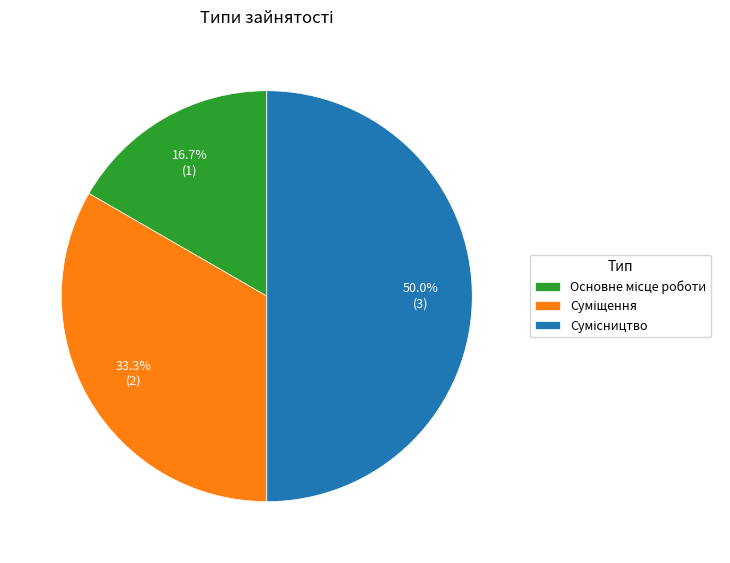

To the nearest percent, what is the difference between the Основне місце роботи and Суміщення slice percentages?

17%